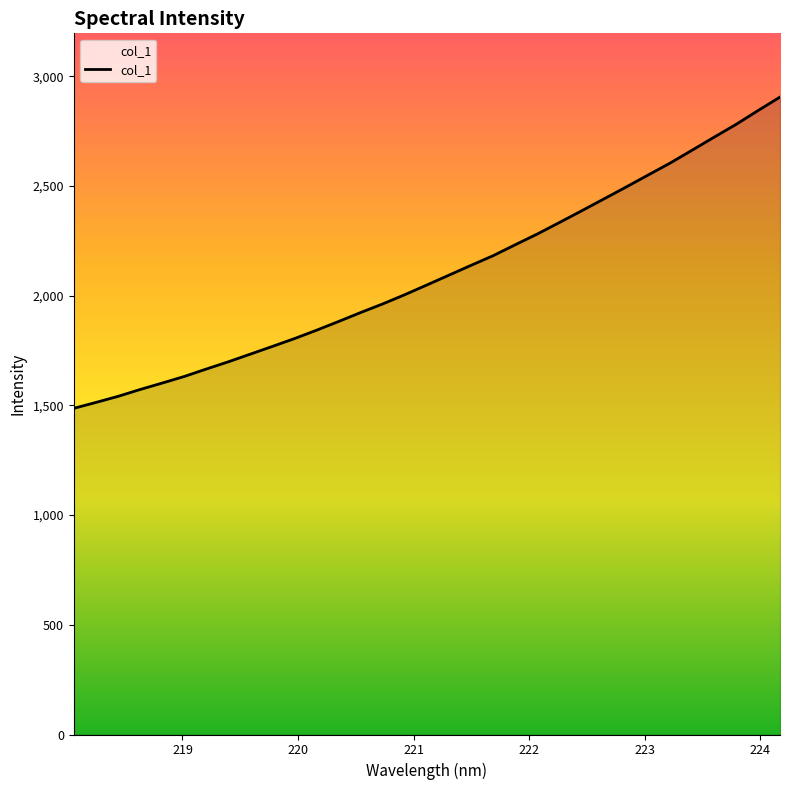

What is the difference between the maximum and minimum values?

1418.7